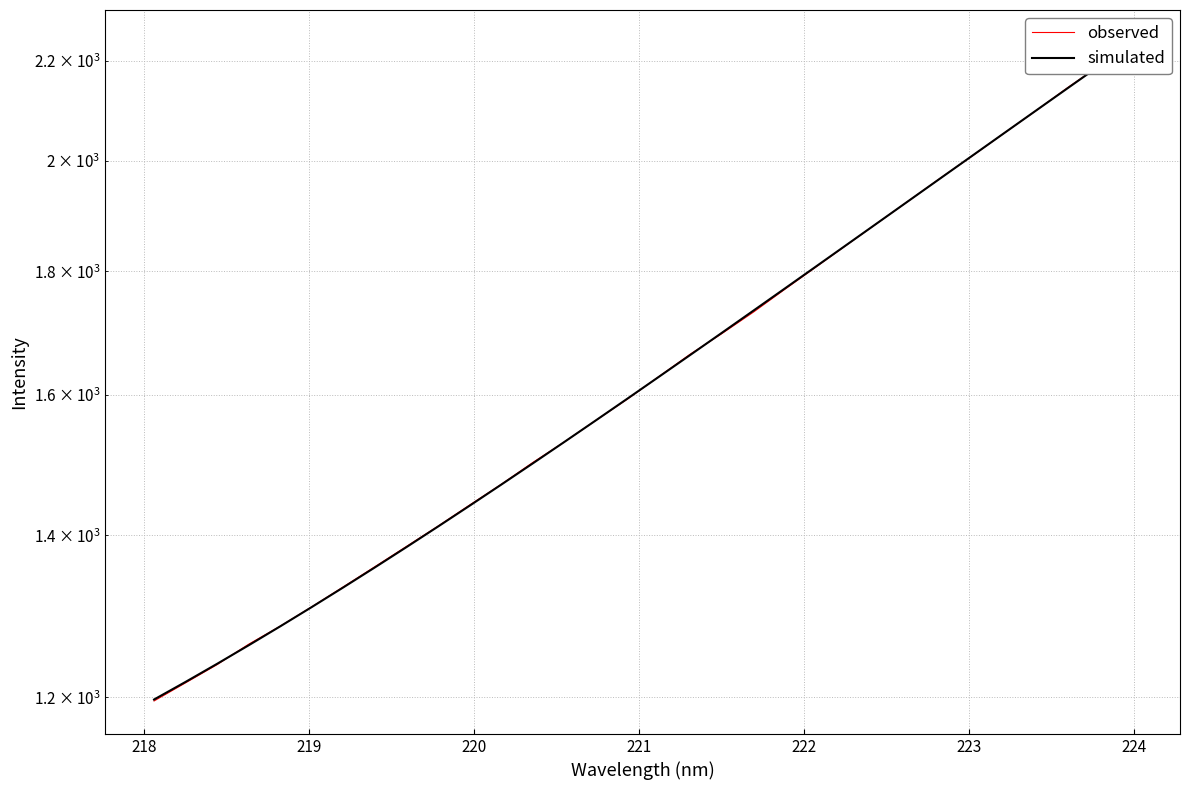

What is the value of the simulated point at the 18th from the left?

1662.3